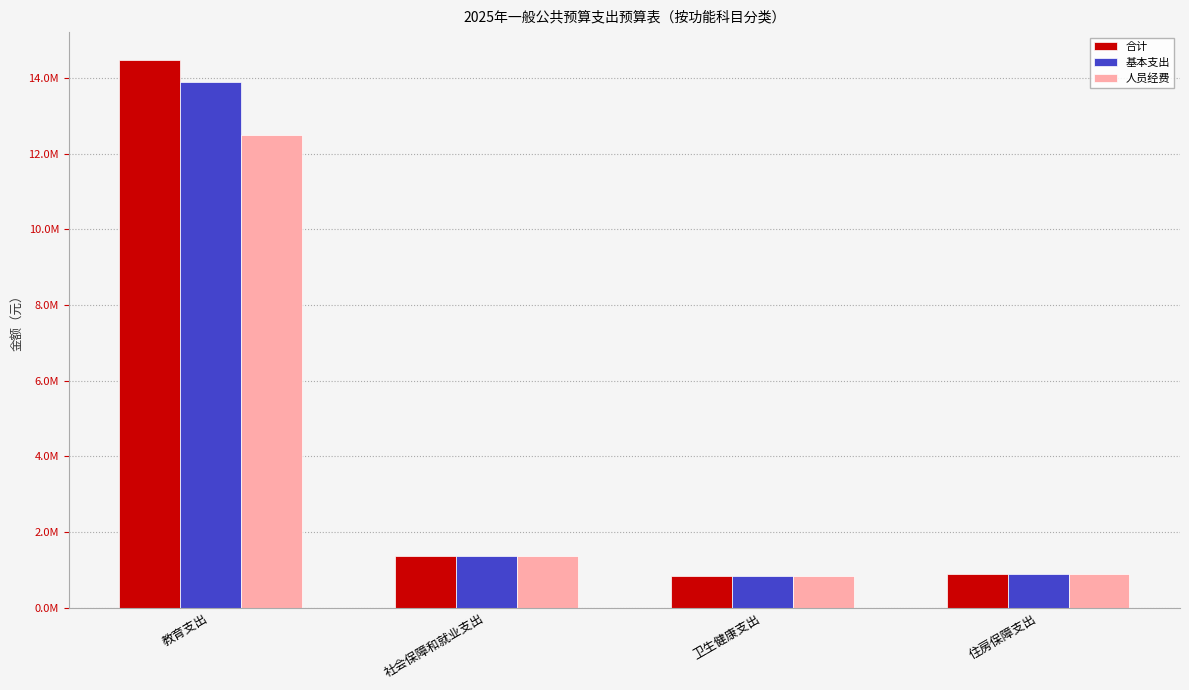

What are all the series names shown in the legend?

合计, 基本支出, 人员经费